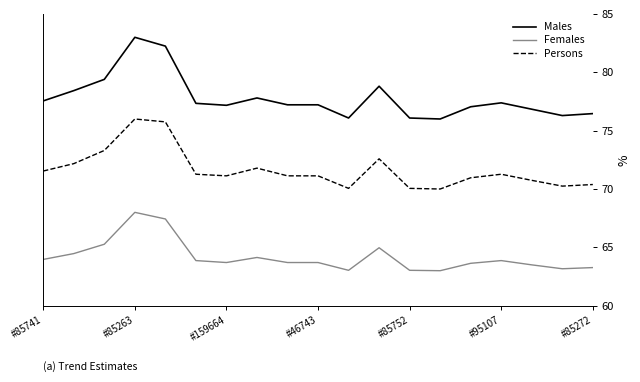

List the series in order of their peak value, highest first.

Males, Persons, Females